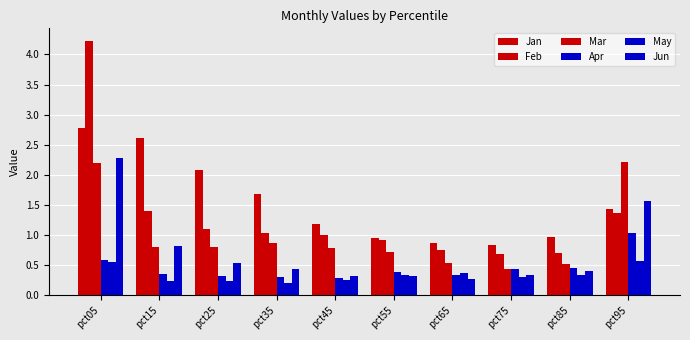

Is it true that Mar equals 0.5 at pct55?

False